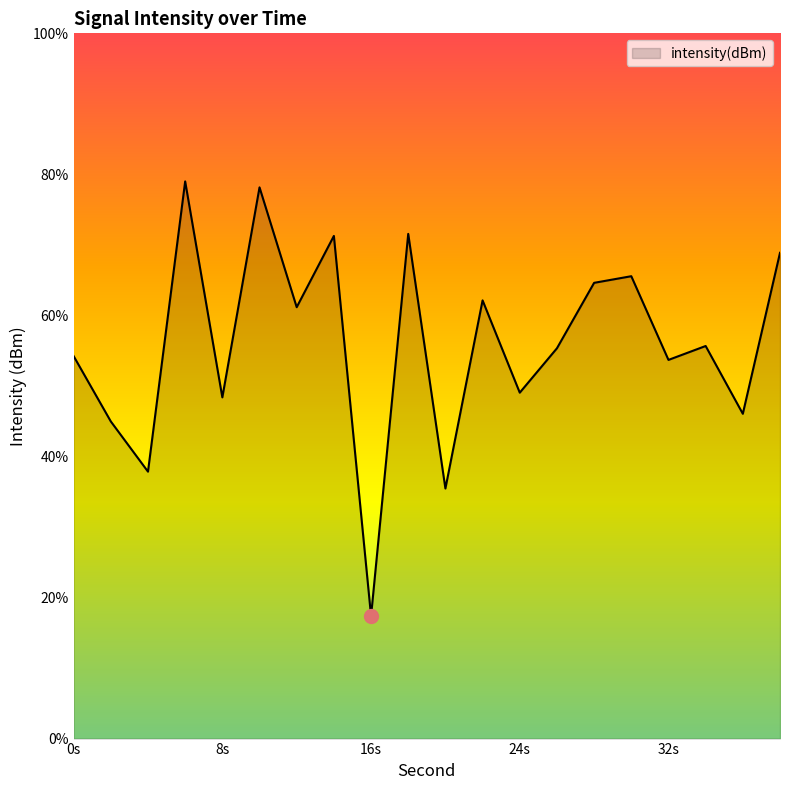

At which category does the data reach its first local peak?

6